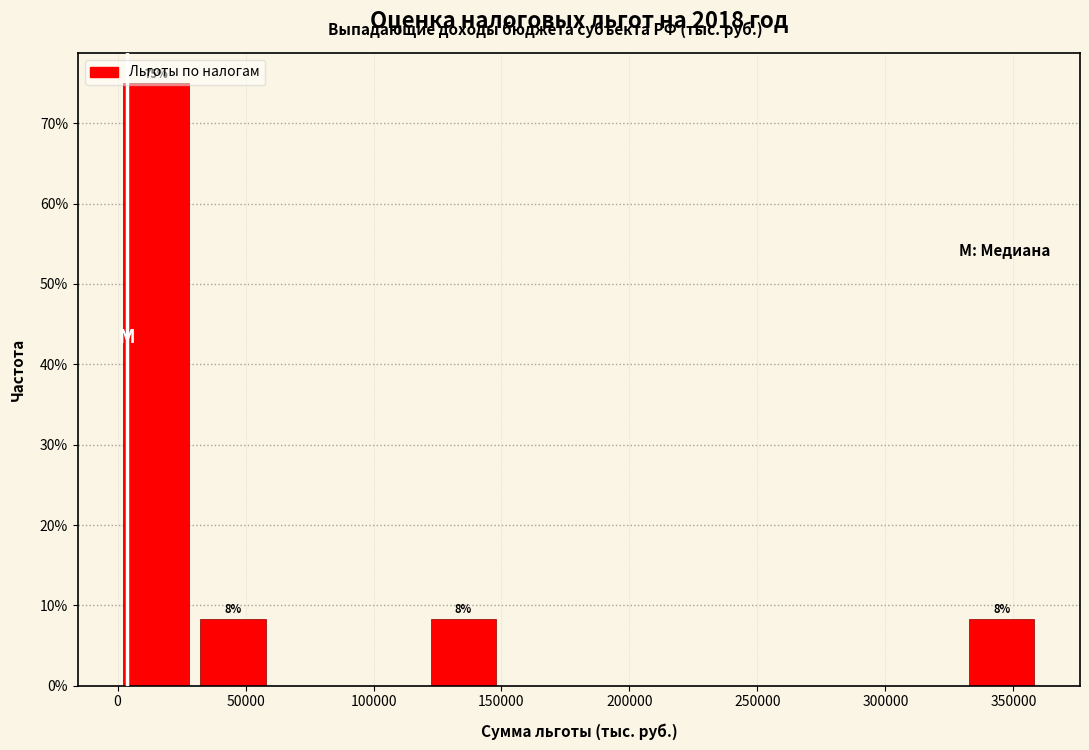

Over which range of the x-axis is the bar tallest?

0 to 30000